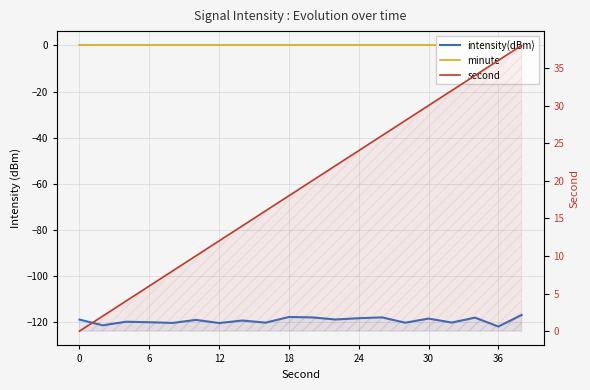

How many lines are shown in the chart?

3